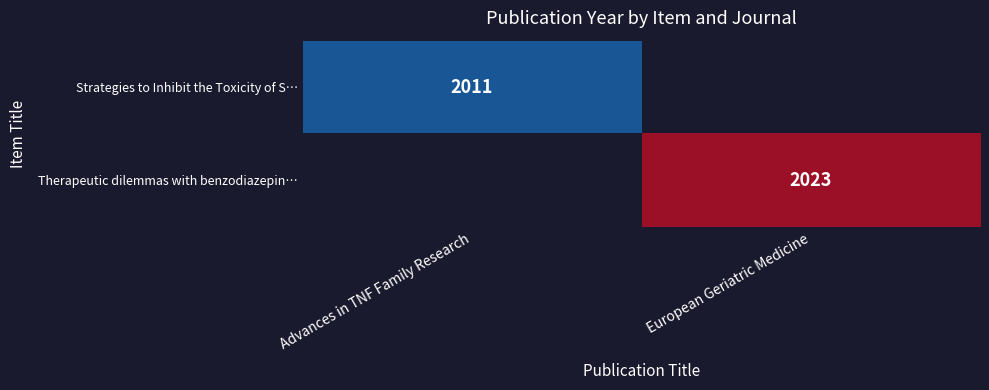

True or false: Therapeutic dilemmas with benzodiazepin… has a value of 2023 at European Geriatric Medicine.

True